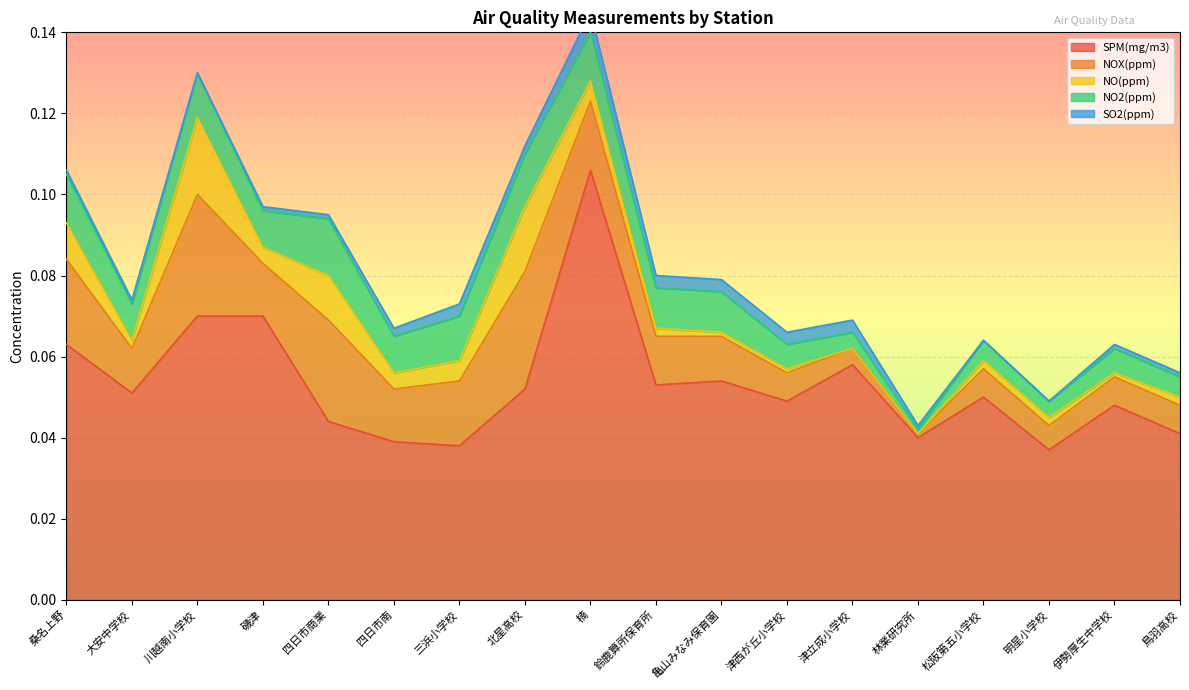

How many lines are shown in the chart?

5